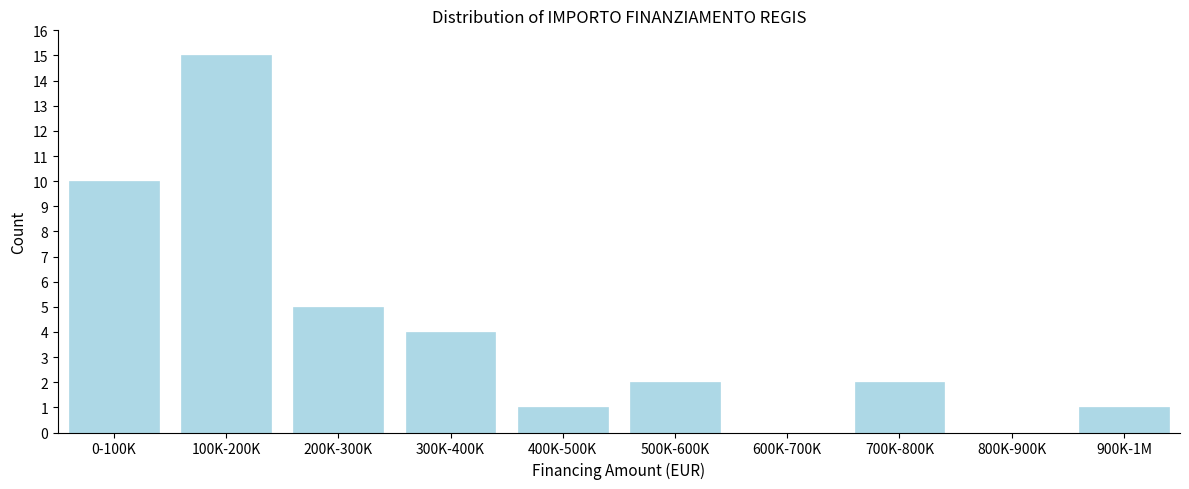

Reading left to right, what are all the values shown in this chart?

0-100K=10	100K-200K=15	200K-300K=5	300K-400K=4	400K-500K=1	500K-600K=2	600K-700K=0	700K-800K=2	800K-900K=0	900K-1M=1